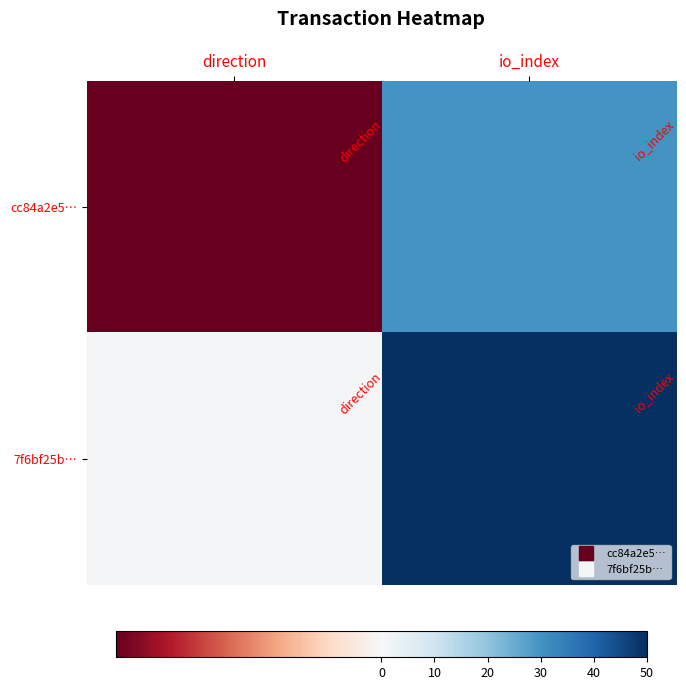

Reading right to left, extract all data points from this chart.

cc84a2e5…: io_index=30	direction=-1
7f6bf25b…: io_index=50	direction=1